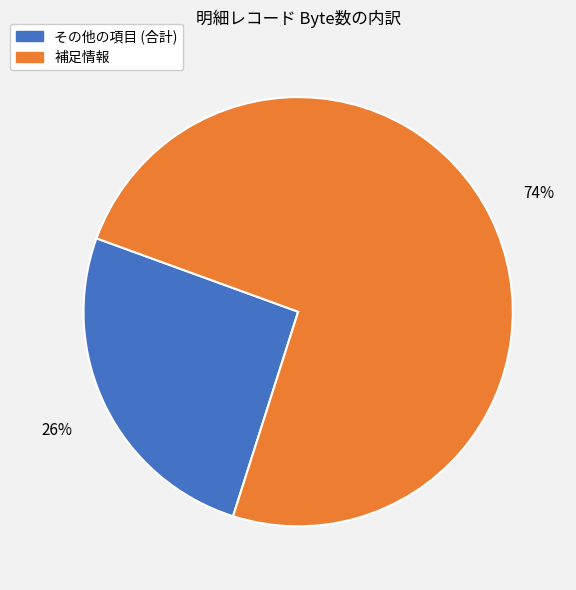

True or false: その他の項目 (合計) accounts for 26% of the total.

True